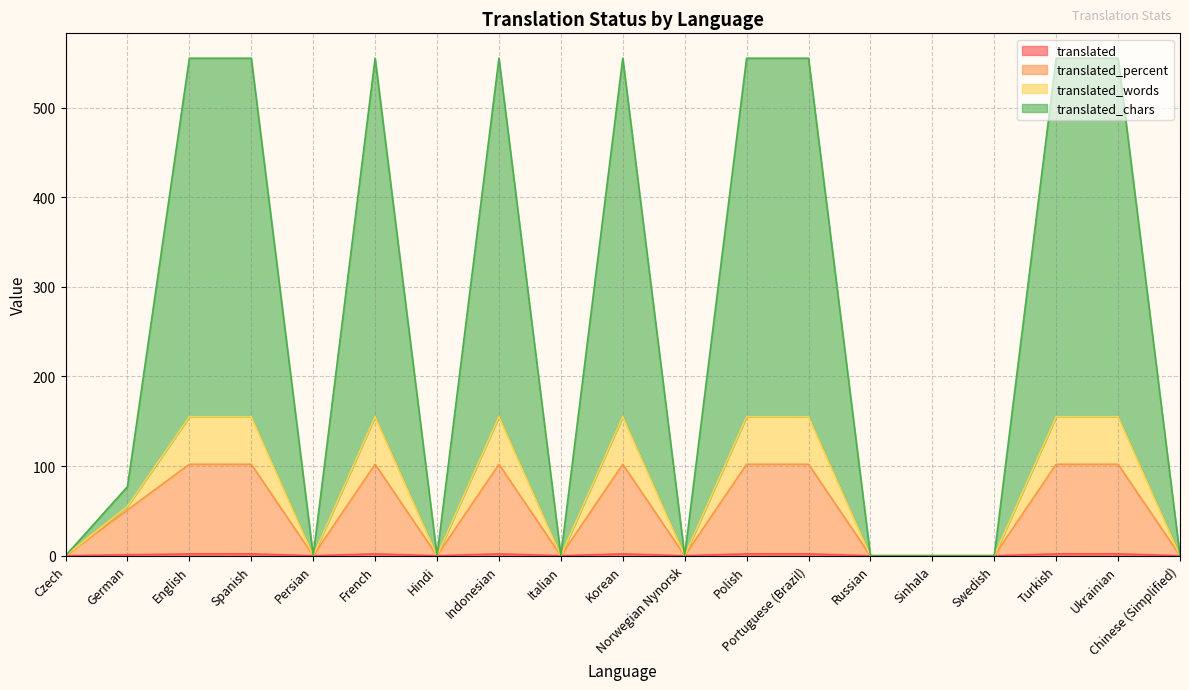

How many interior local valleys does the translated_words series have?

4